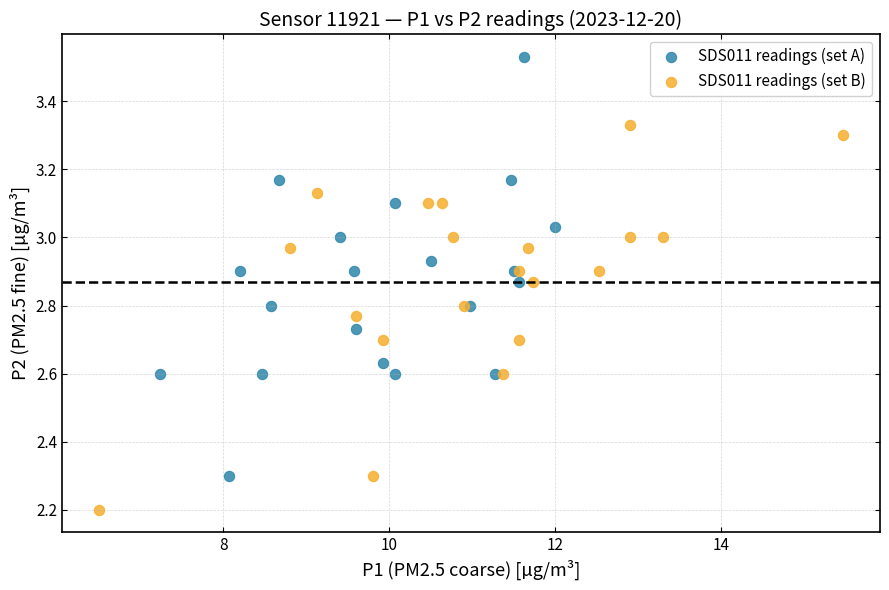

Which series contains the lowest Y value?

SDS011 readings (set B)